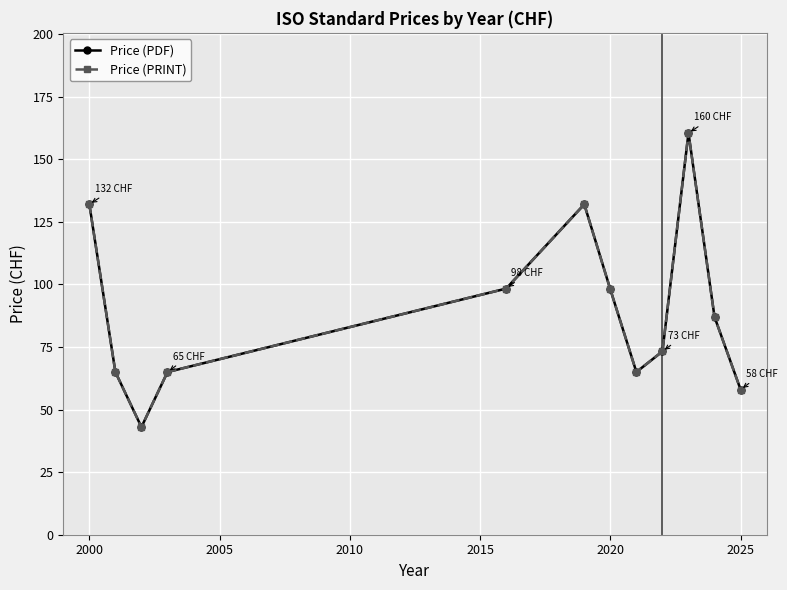

Between 2005 and 2020, which series saw the biggest shift?

Price (PDF)